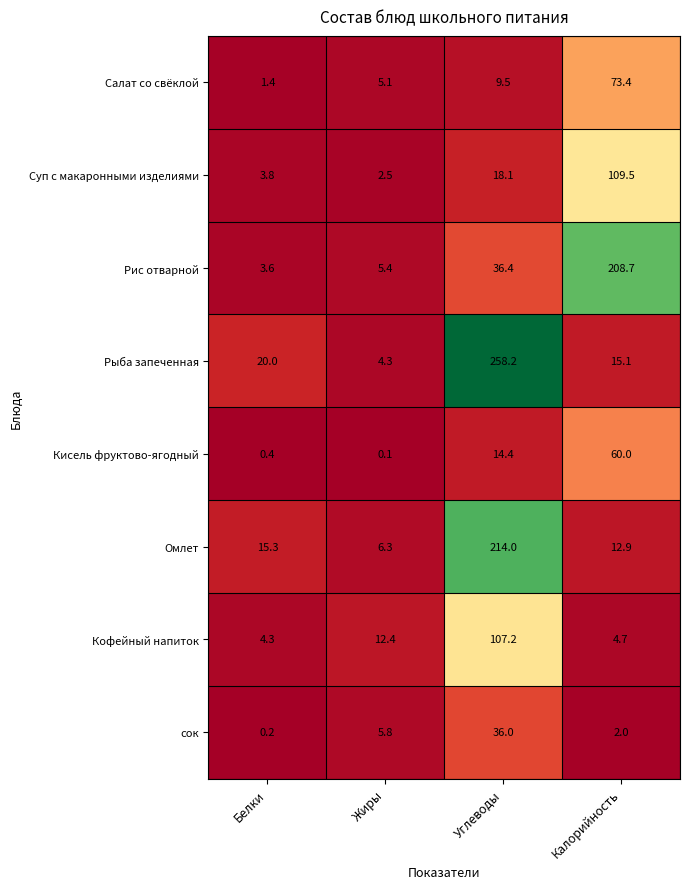

Which series has the largest total across all categories?

Рыба запеченная